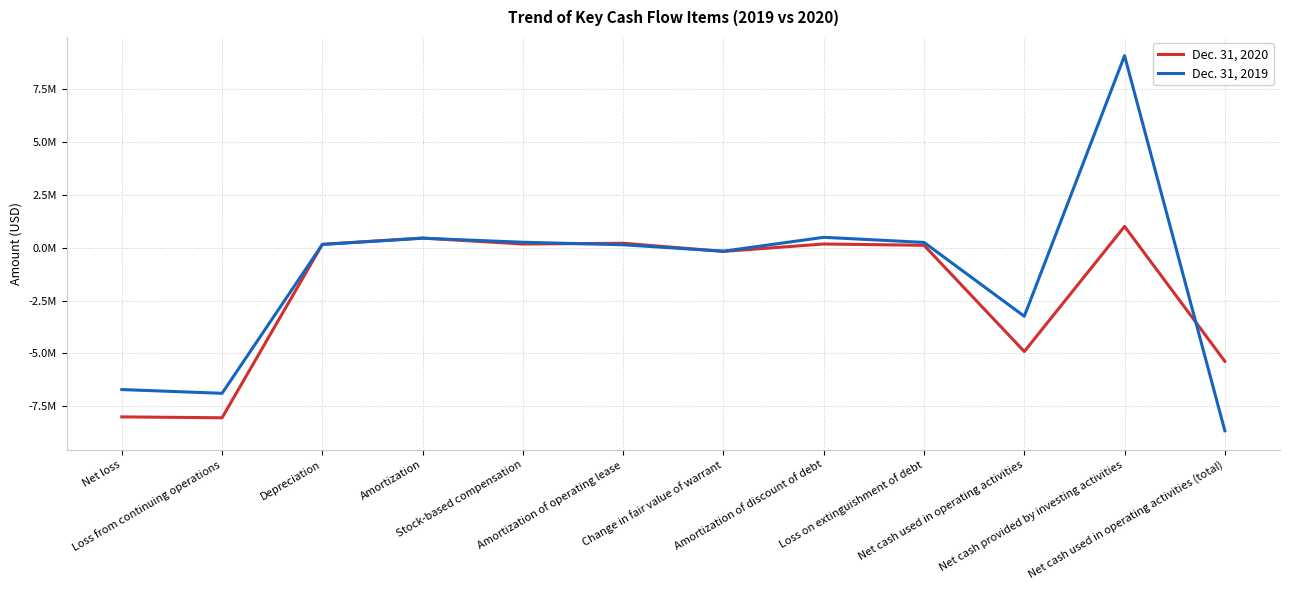

How many negative values does the Dec. 31, 2020 series have?

5